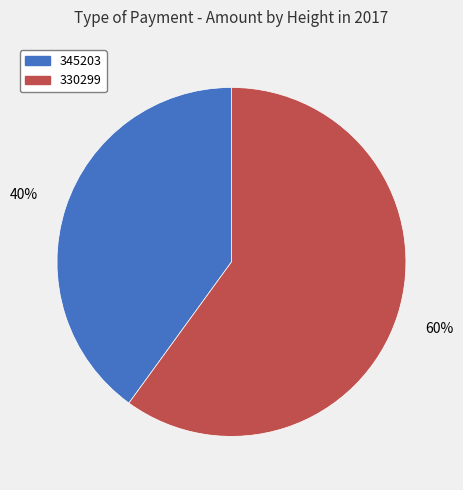

Combined, do 345203 and 330299 account for over 50%?

Yes